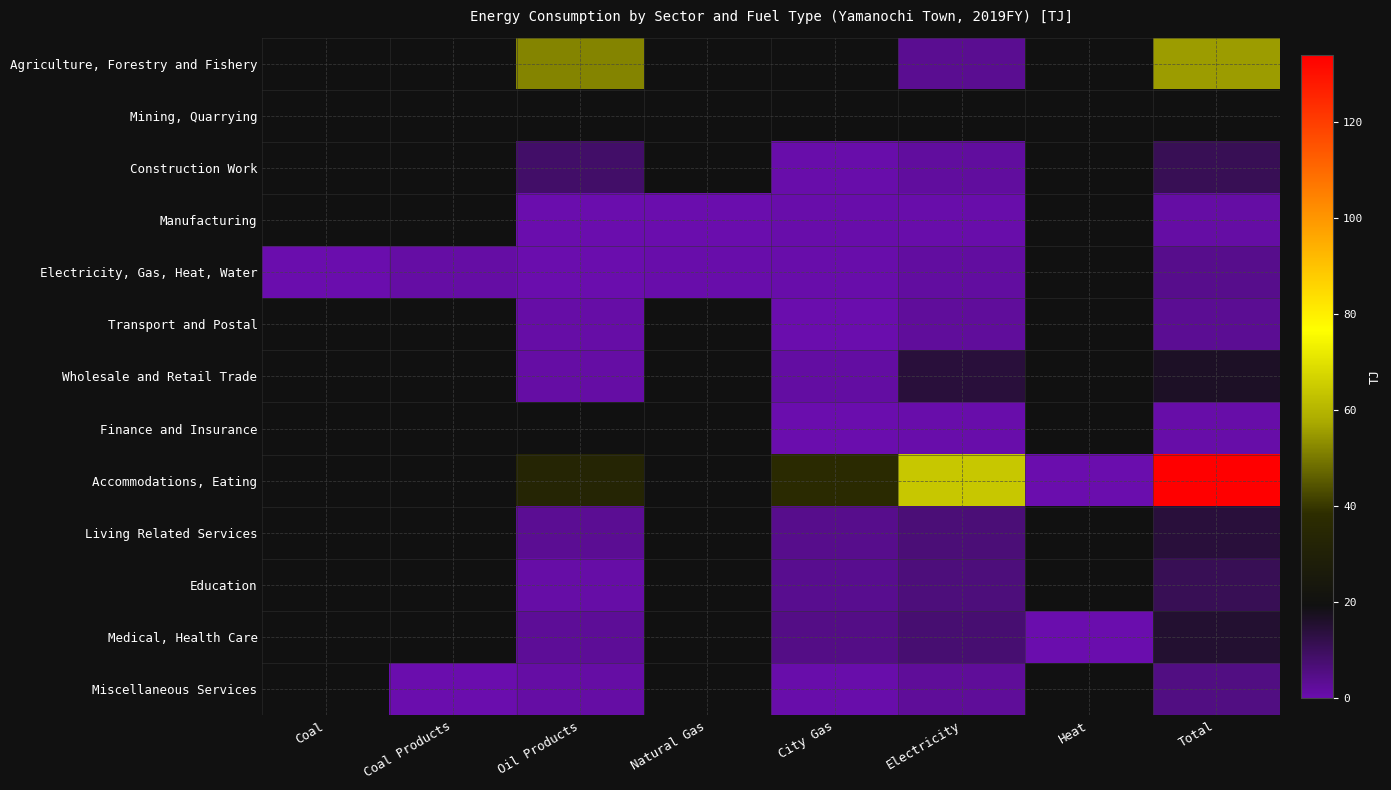

At which category does the chart reach its minimum across all series?

Coal